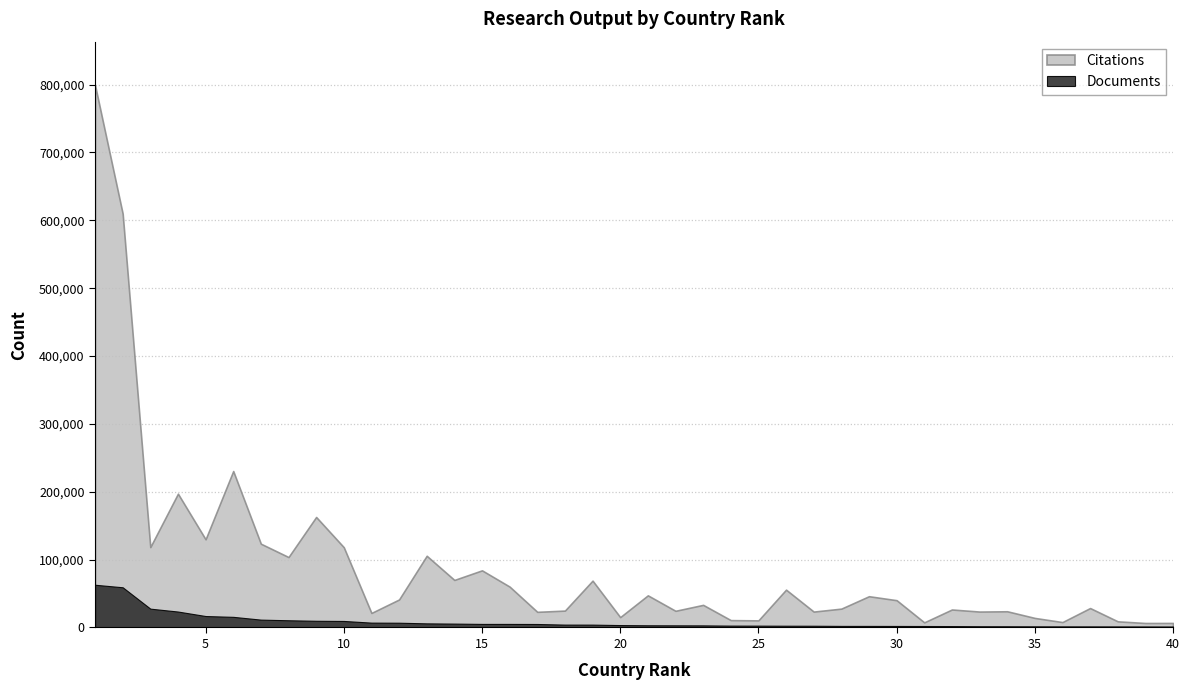

Which series changed the most between 2 and 5?

Citations